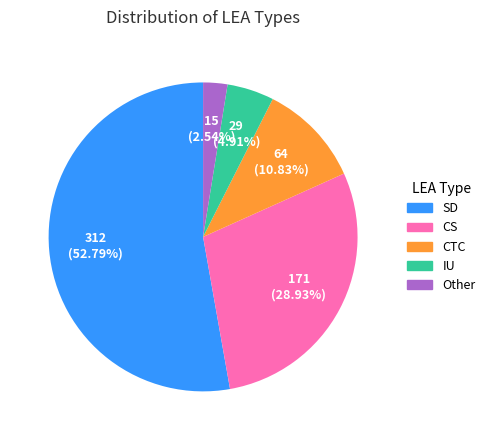

What percentage is the SD slice, to the nearest percent?

53%